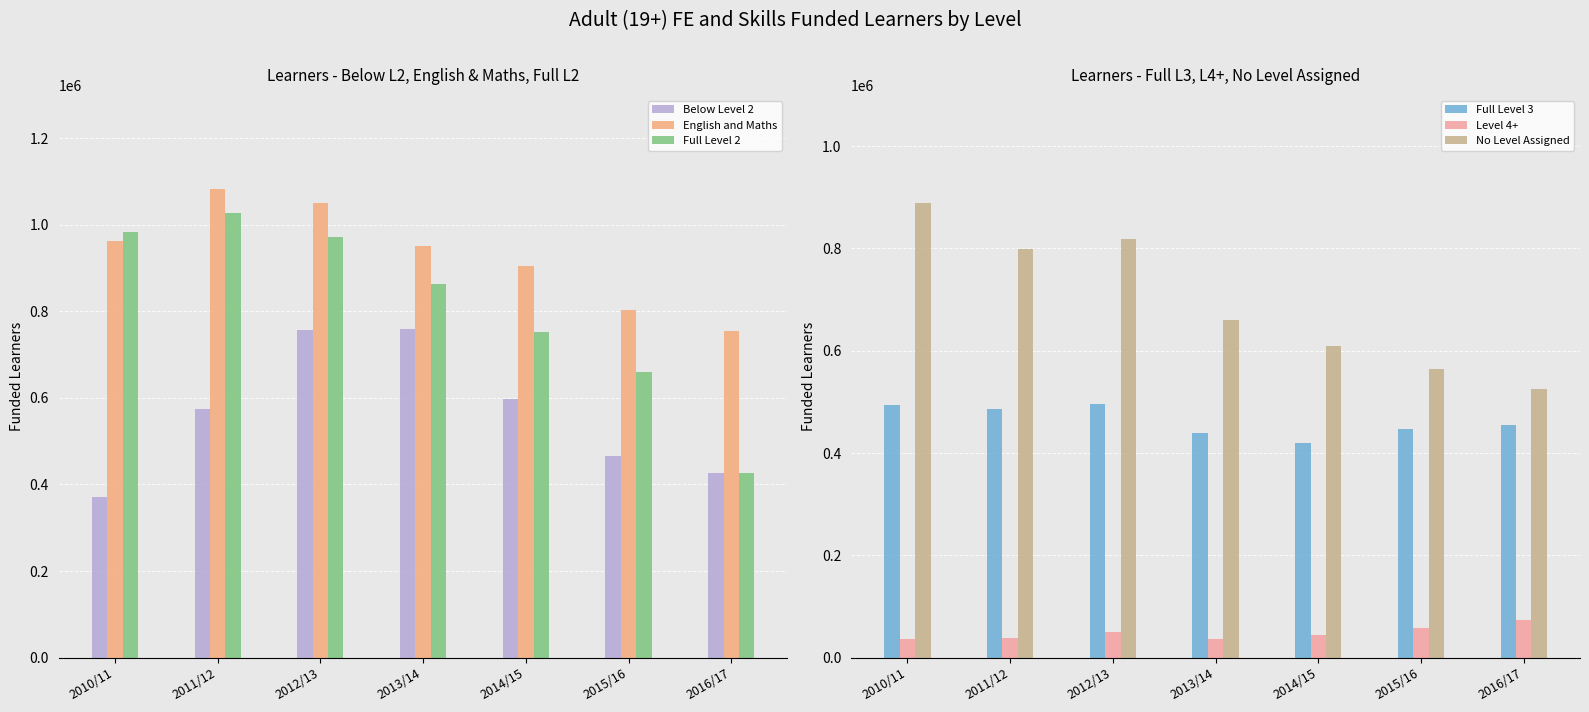

Rank the categories by No Level Assigned value from highest to lowest.

2010/11, 2012/13, 2011/12, 2013/14, 2014/15, 2015/16, 2016/17